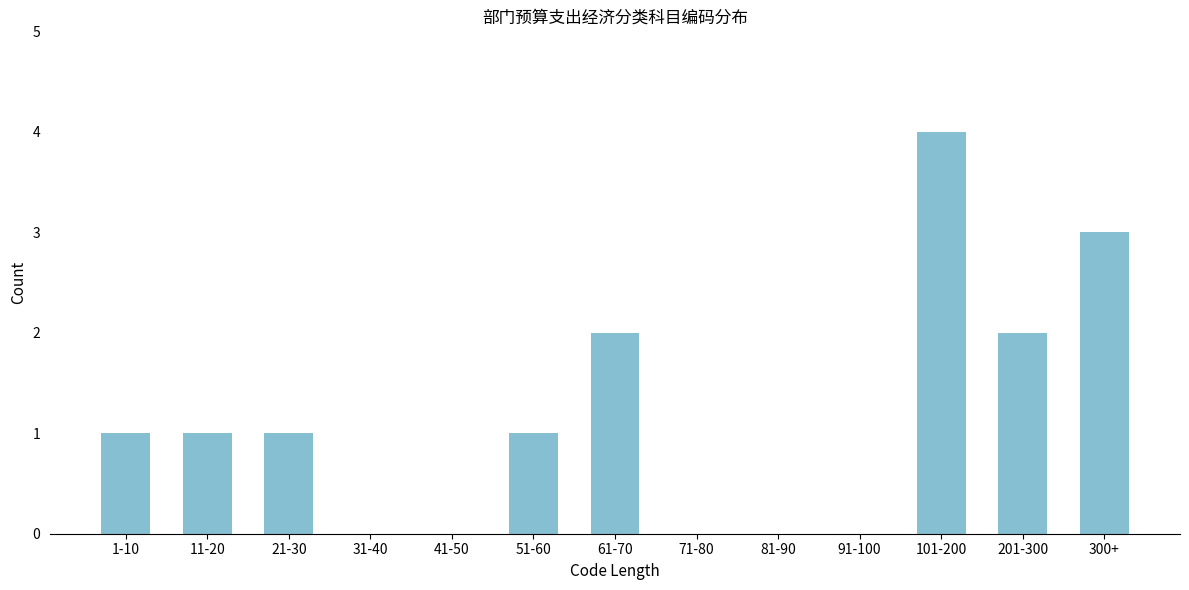

Reading left to right, what are all the values shown in this chart?

1-10=1	11-20=1	21-30=1	31-40=0	41-50=0	51-60=1	61-70=2	71-80=0	81-90=0	91-100=0	101-200=4	201-300=2	300+=3